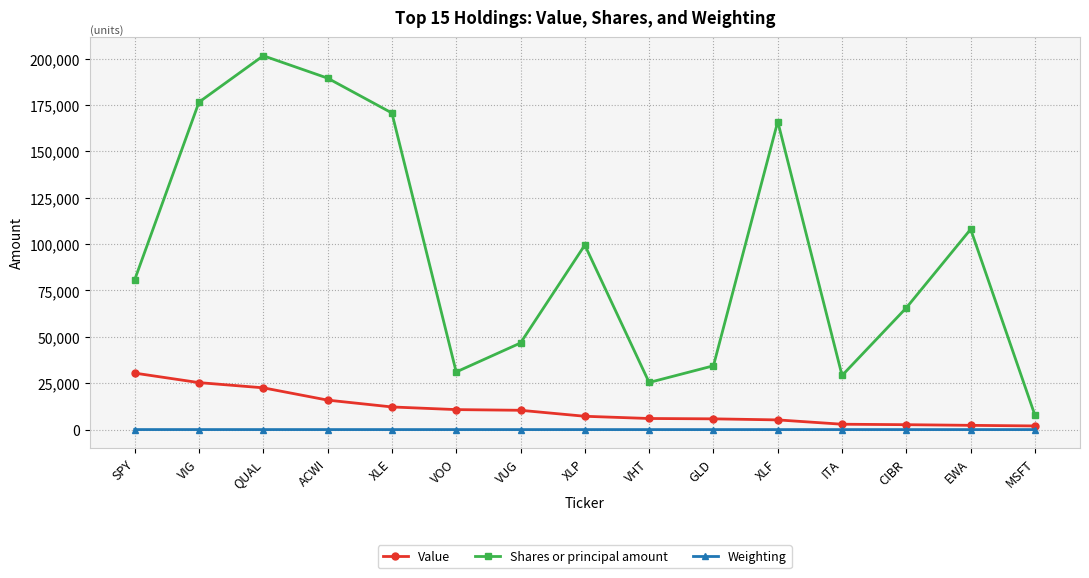

The Value series shows 5796.0 at GLD. True or false?

True